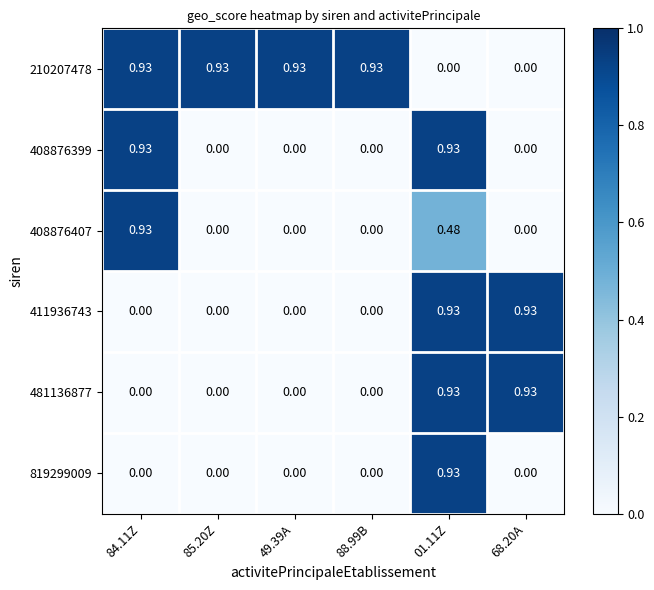

Is the value of 481136877 at 49.39A greater than the value of 210207478 at 49.39A?

No